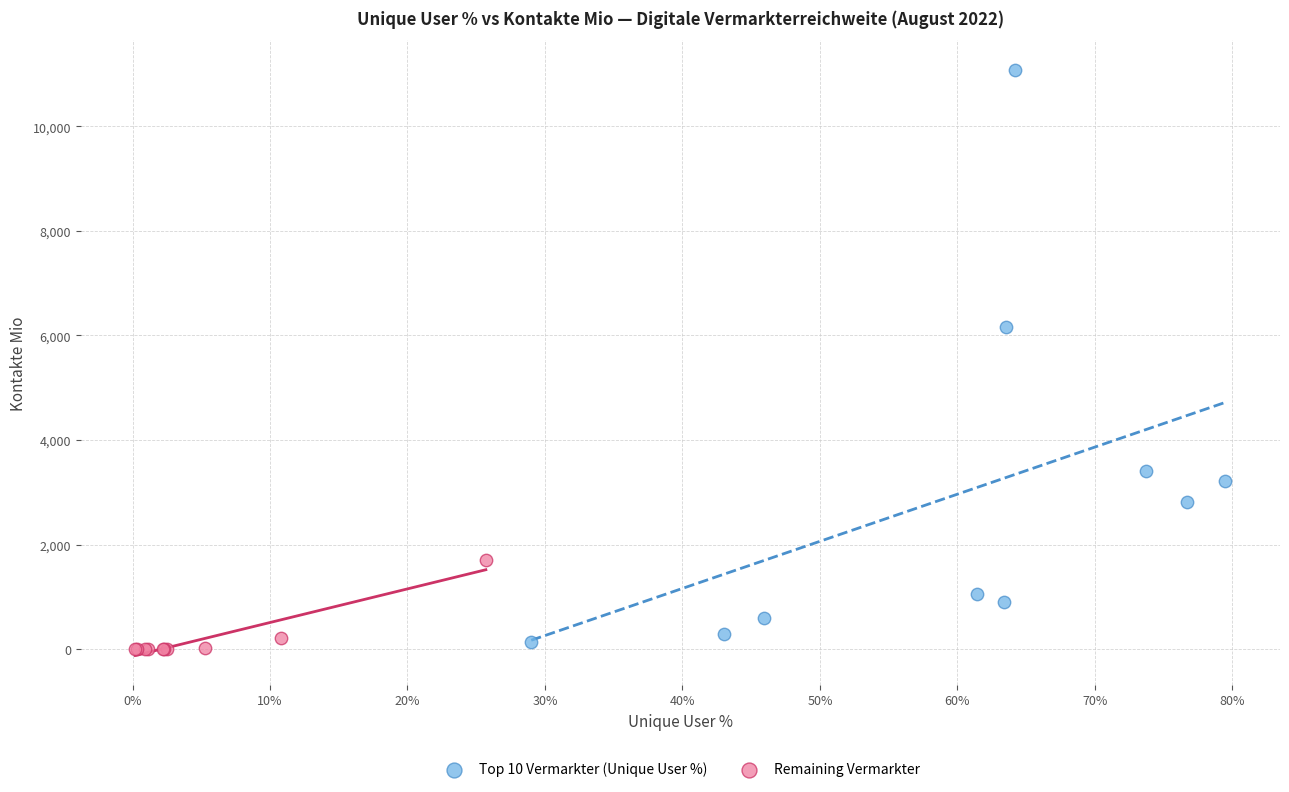

Which series contains the highest Y value?

Top 10 Vermarkter (Unique User %)